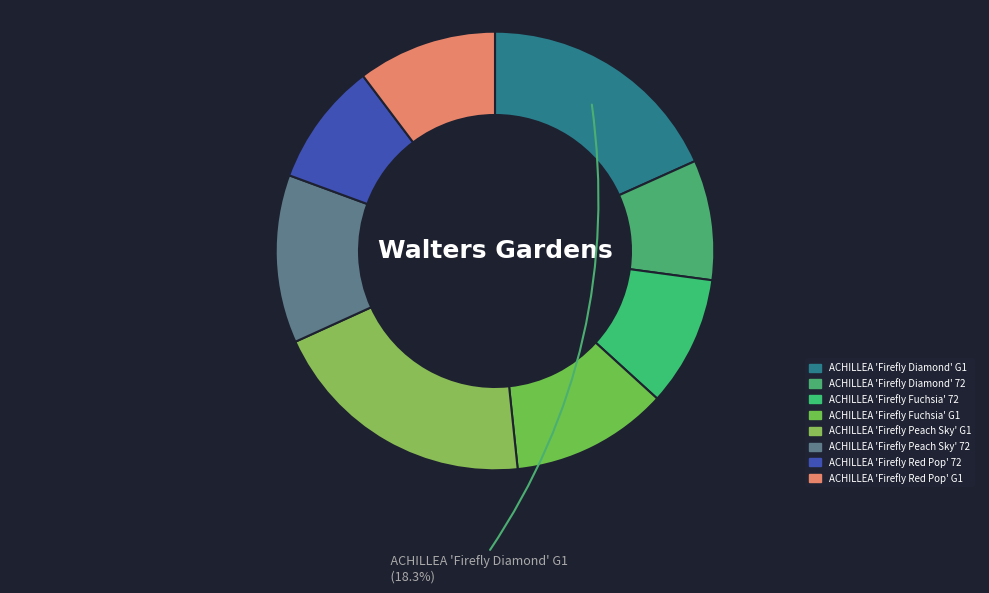

The ACHILLEA 'Firefly Diamond' 72 slice represents 1% of the pie. True or false?

False